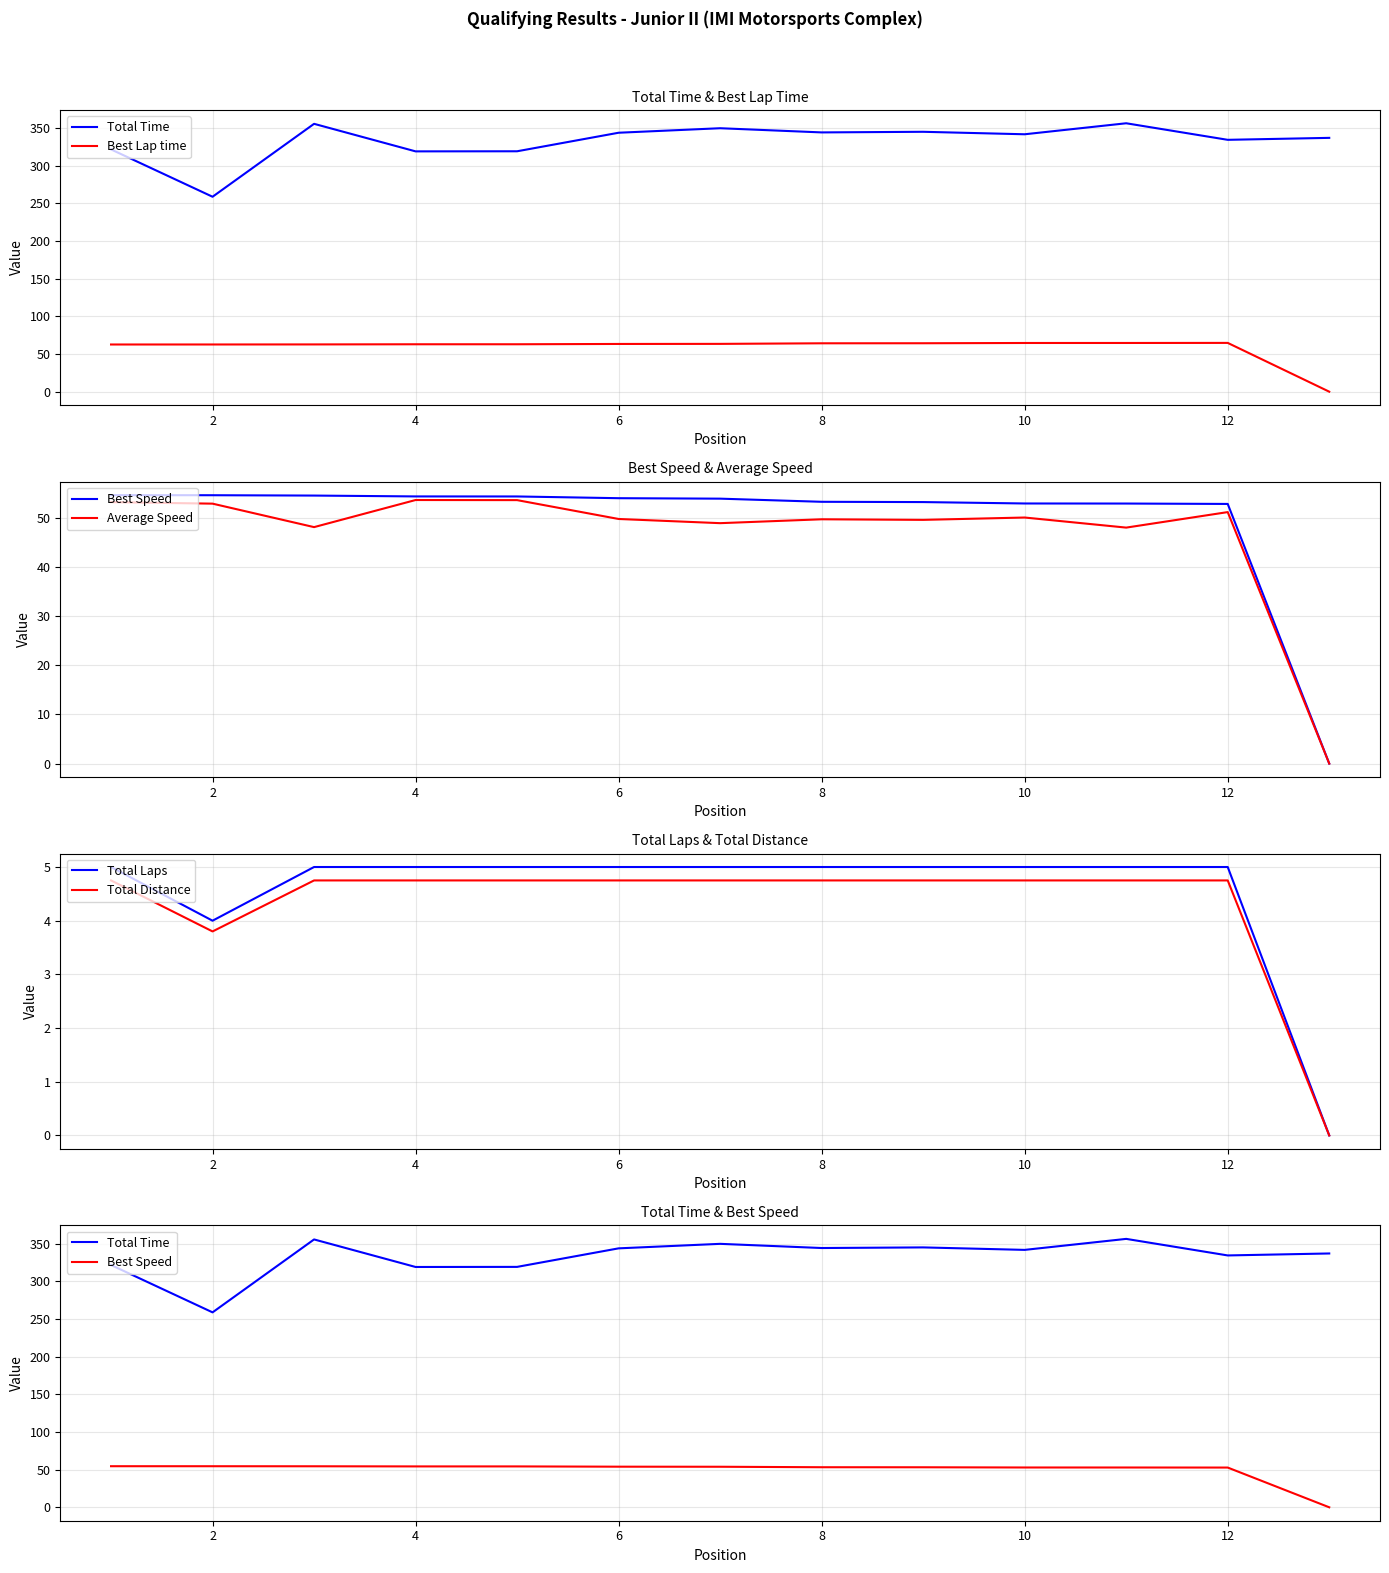

Is it true that Total Distance equals 4.8 at 12?

True